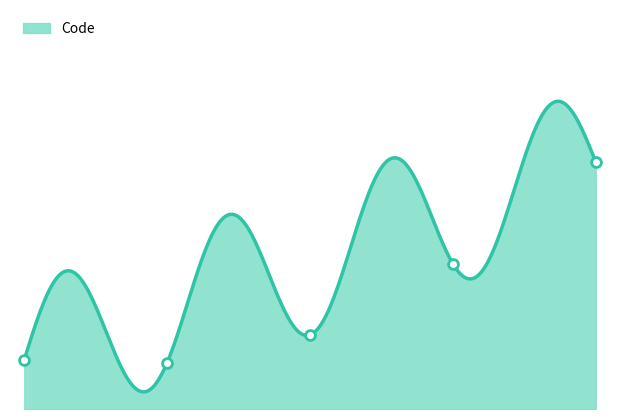

Which has a higher value, 2 or 4?

4